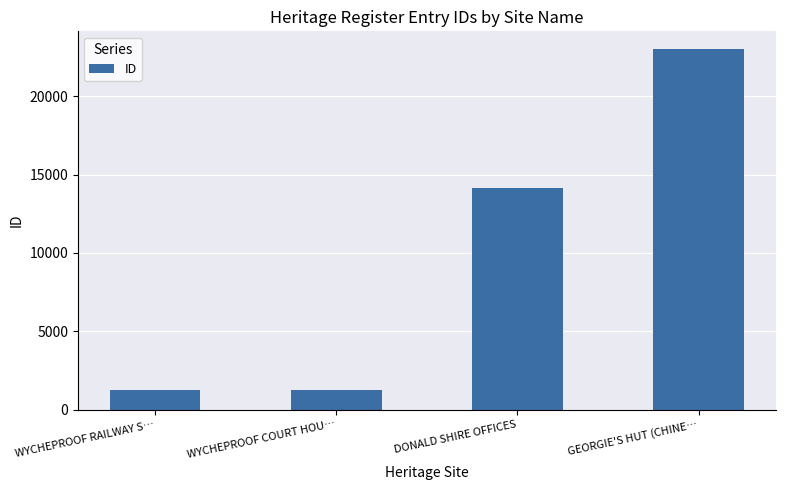

What is the sum of all values?

39656